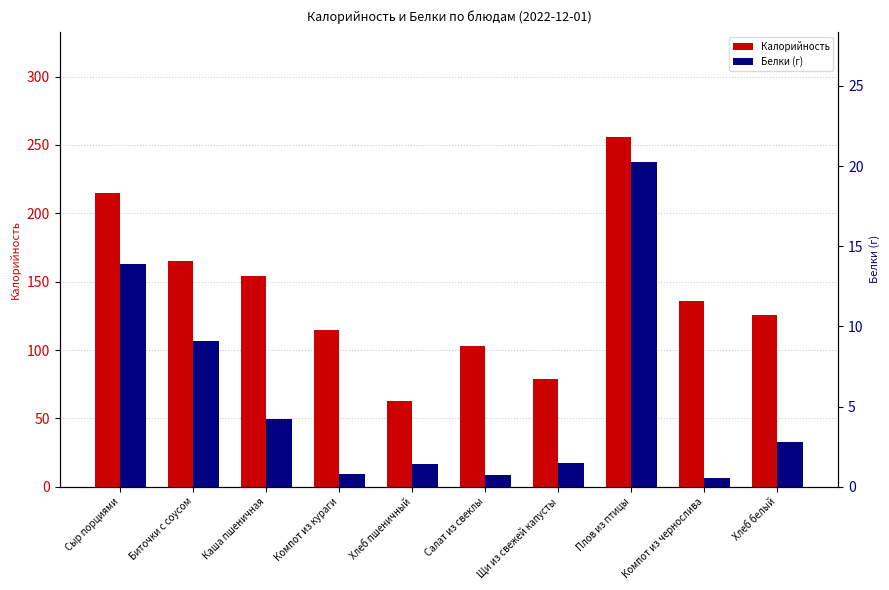

What is the label of the 10th bar from the right?

Сыр порциями